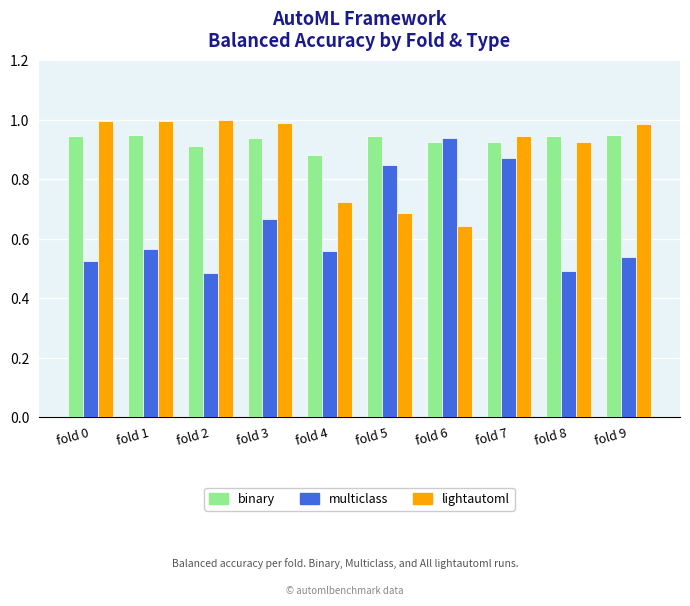

What are all the series names shown in the legend?

binary, multiclass, lightautoml